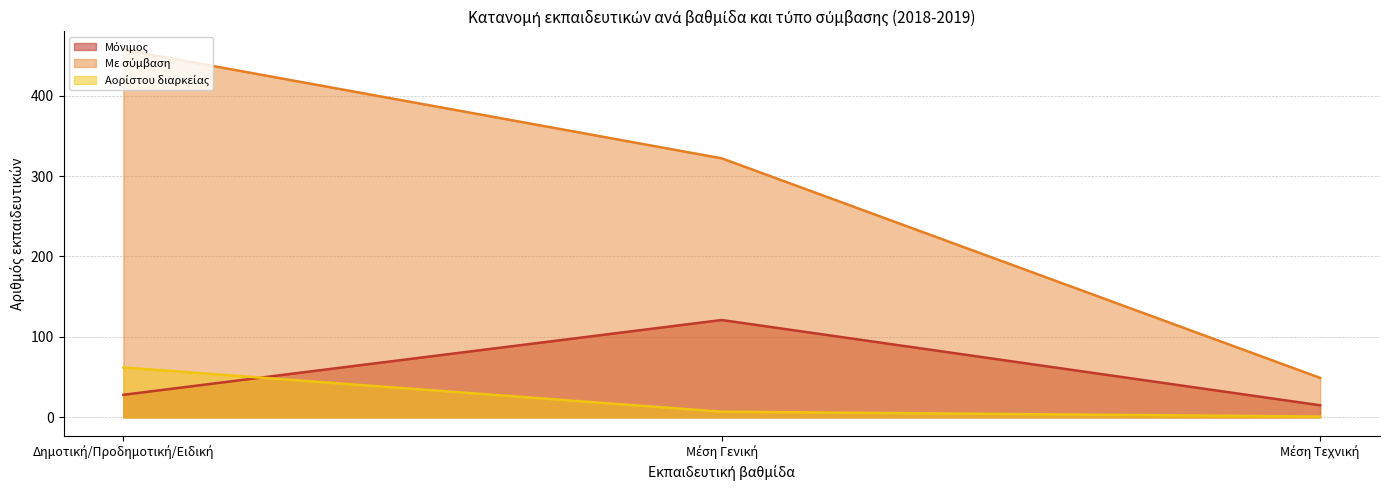

How many data points in Αορίστου διαρκείας are less than 7?

1